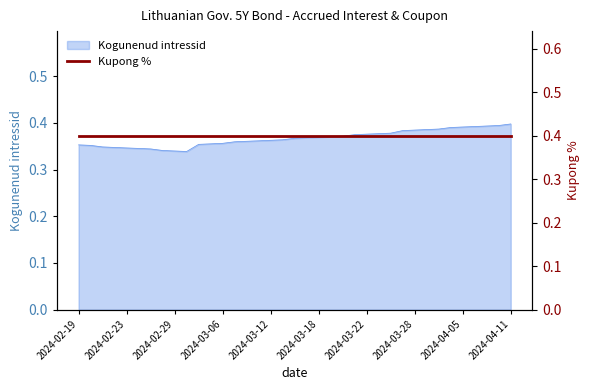

Which has a higher value, 2024-03-11 or 2024-02-21?

2024-03-11